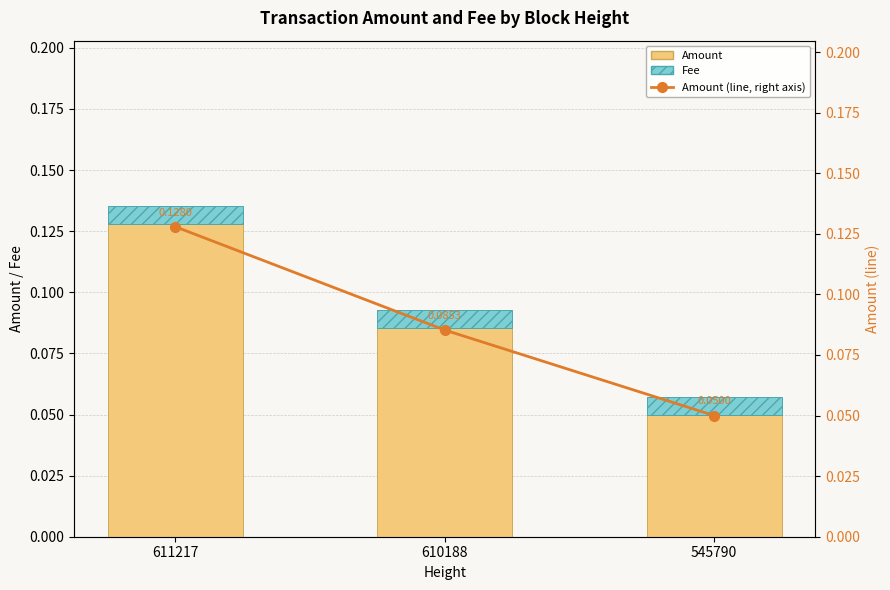

At 545790, list the series in order from largest to smallest.

Amount, Amount (line), Fee